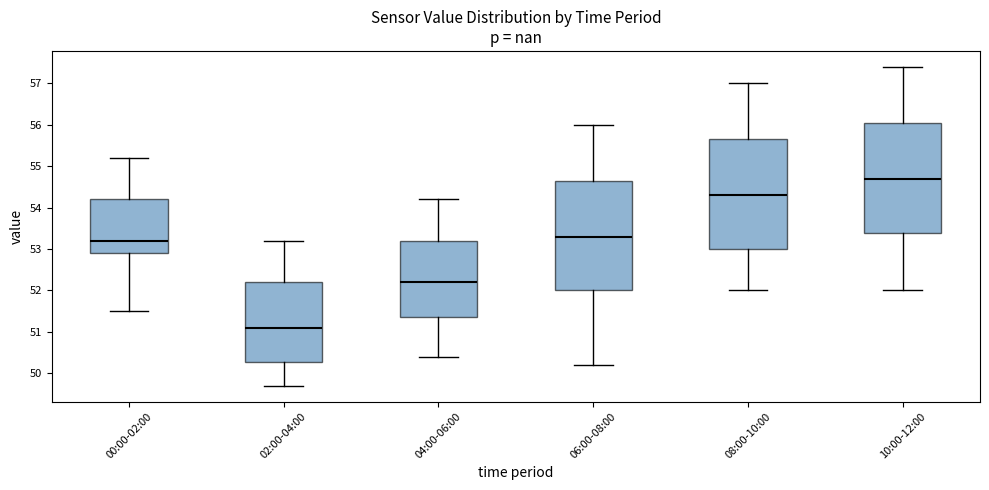

Reading left to right, transcribe this box plot: for each box, give where its median line is, the range the box spans, and where its two whiskers end, as read against the y-axis. The values are not printed on the chart, so give them approximately, as read against the axis.

00:00-02:00: median 53.2, box 52.9 to 54.2, whiskers 51.5 to 55.2
02:00-04:00: median 51.1, box 50.3 to 52.2, whiskers 49.7 to 53.2
04:00-06:00: median 52.2, box 51.4 to 53.2, whiskers 50.4 to 54.2
06:00-08:00: median 53.3, box 52.0 to 54.7, whiskers 50.2 to 56.0
08:00-10:00: median 54.3, box 53.0 to 55.7, whiskers 52.0 to 57.0
10:00-12:00: median 54.7, box 53.4 to 56.1, whiskers 52.0 to 57.4